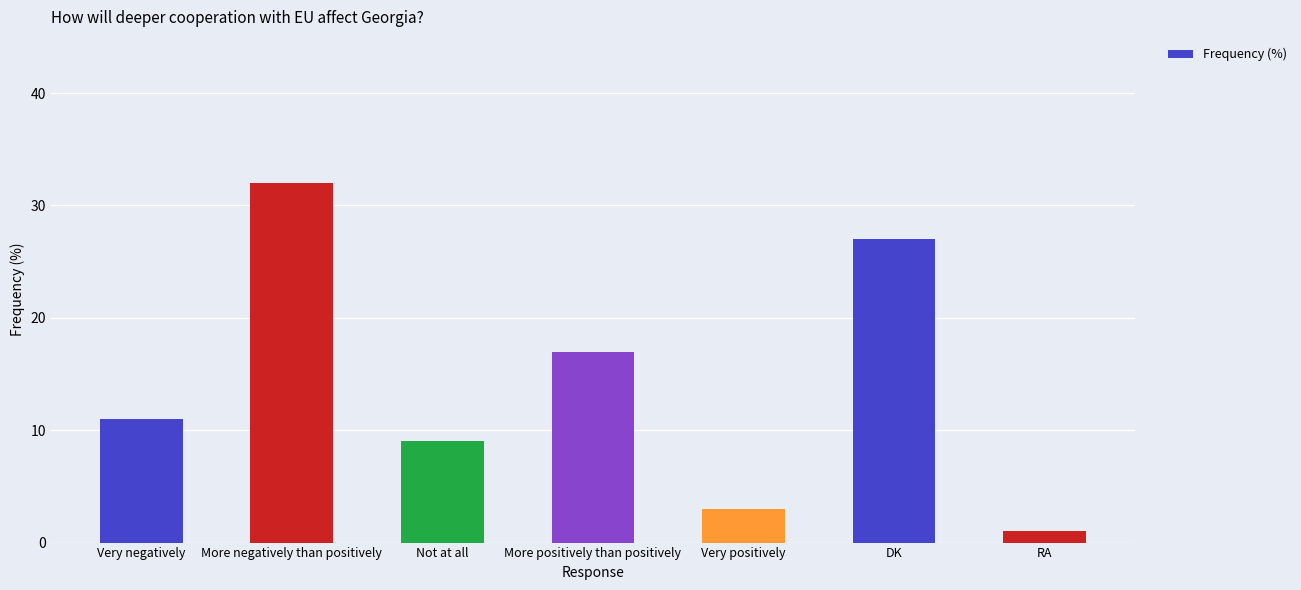

Does the chart contain any negative values?

No